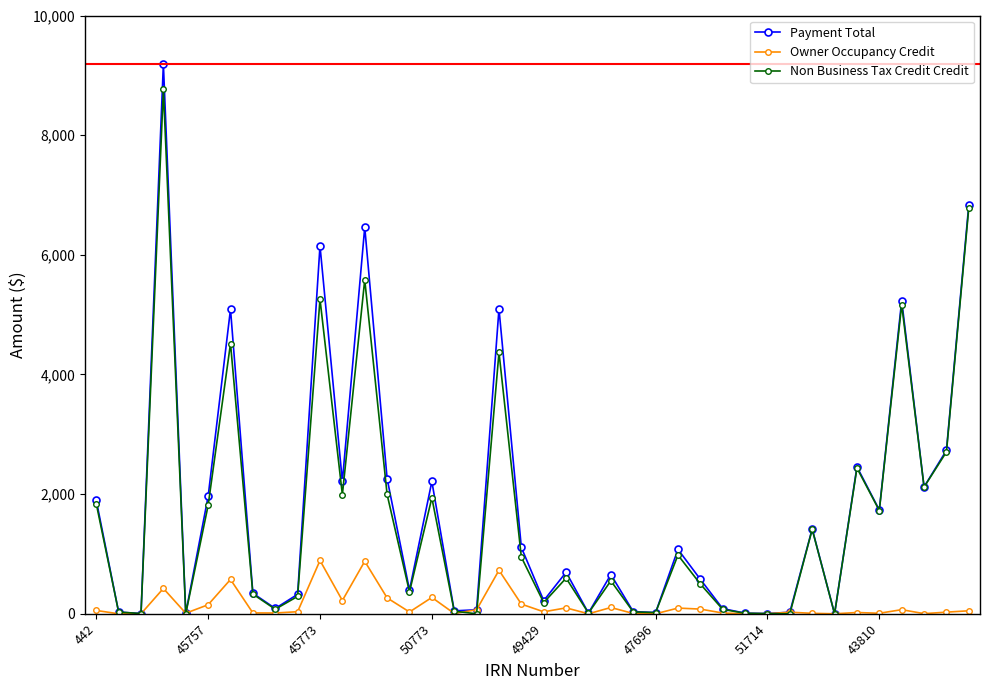

Which series has the widest spread of values?

Payment Total